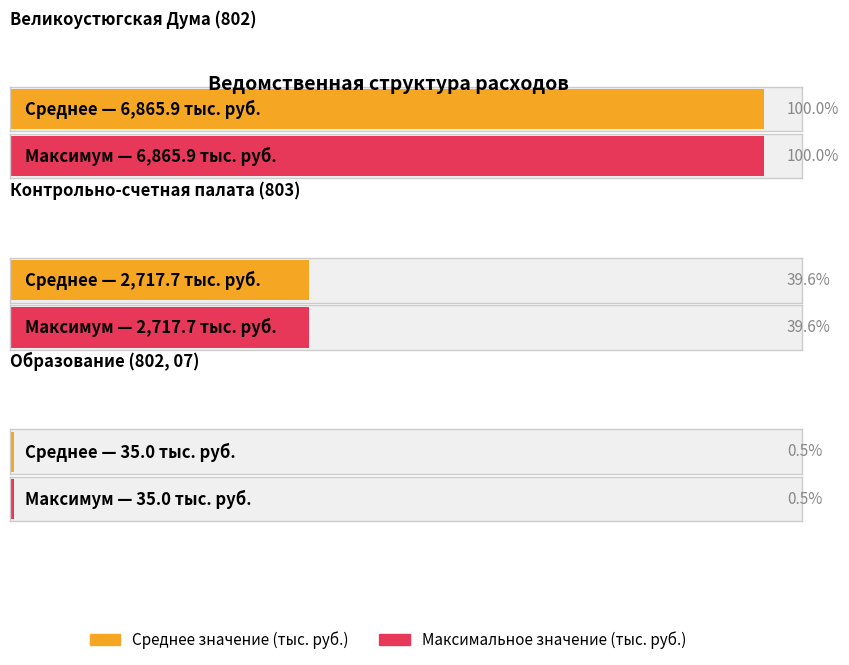

Rank the series by their average value, from lowest to highest.

Образование (Дума), Контрольно-счетная палата, Великоустюгская Дума